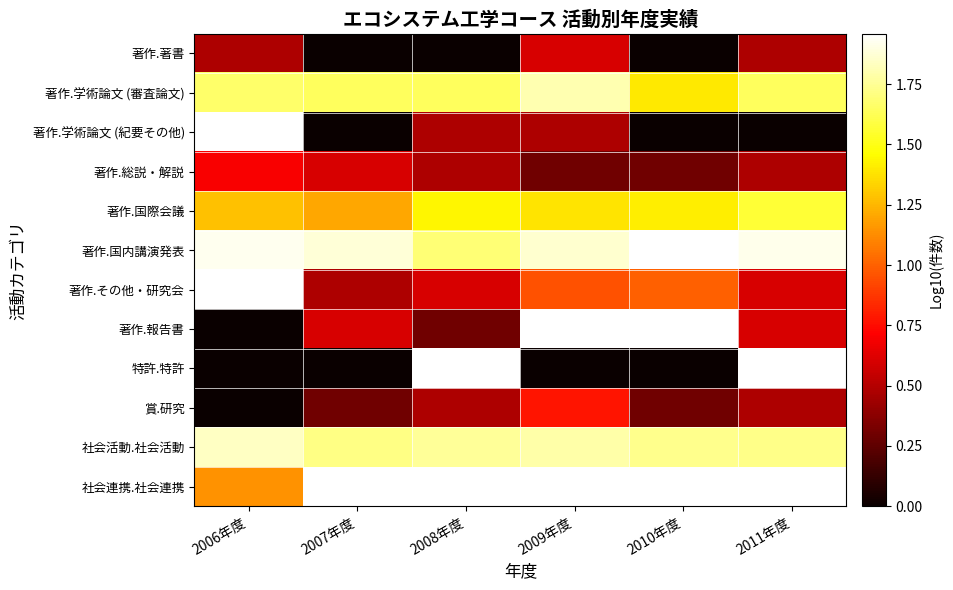

Rank the categories by 著作.国内講演発表 value from lowest to highest.

2008年度, 2009年度, 2007年度, 2011年度, 2006年度, 2010年度